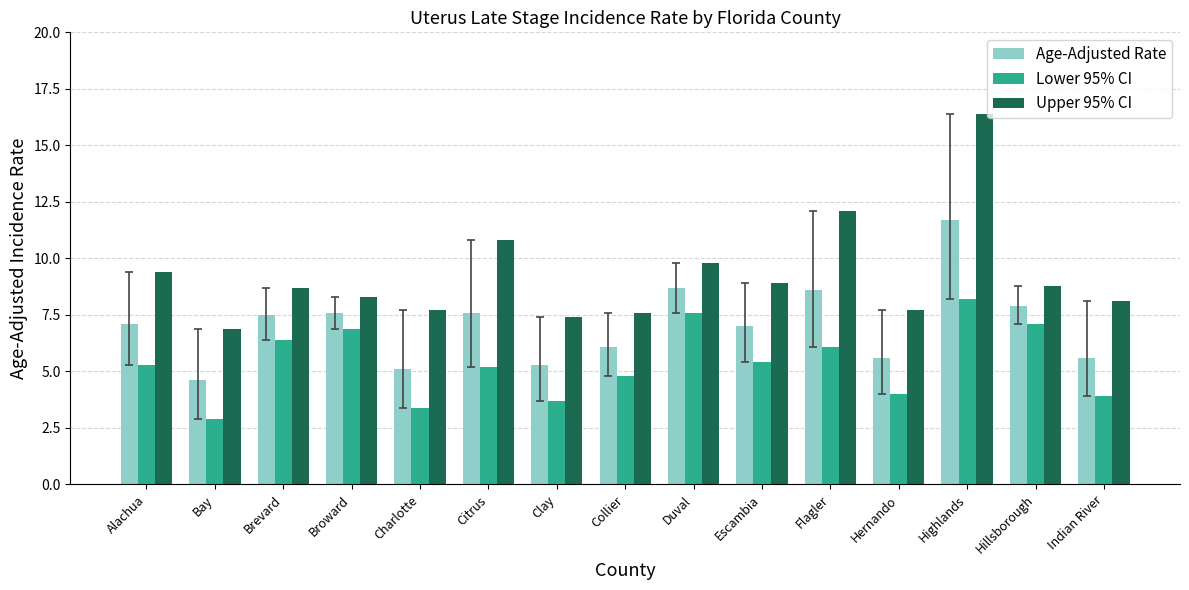

What is the highest value of the Age-Adjusted Rate series?

11.7